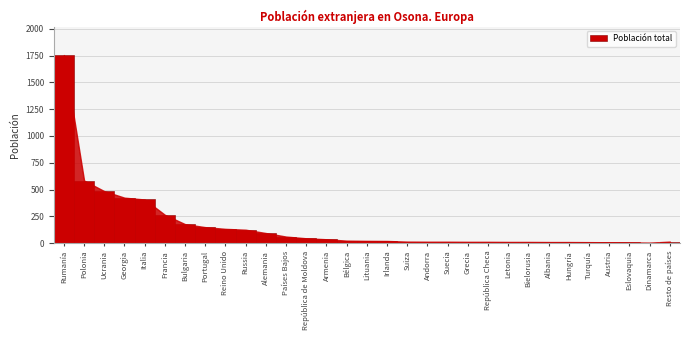

At which label is the value closest to 879?

Polonia